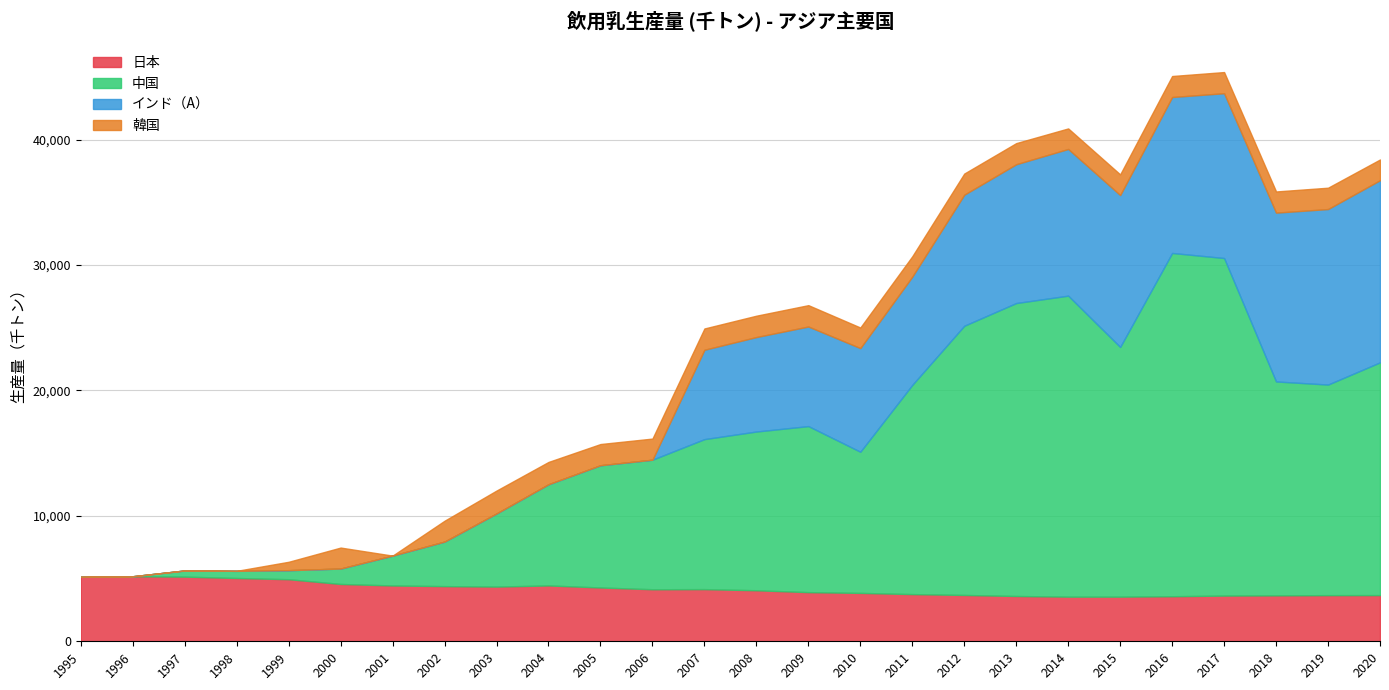

How many data points in インド（A） are above 7534?

12